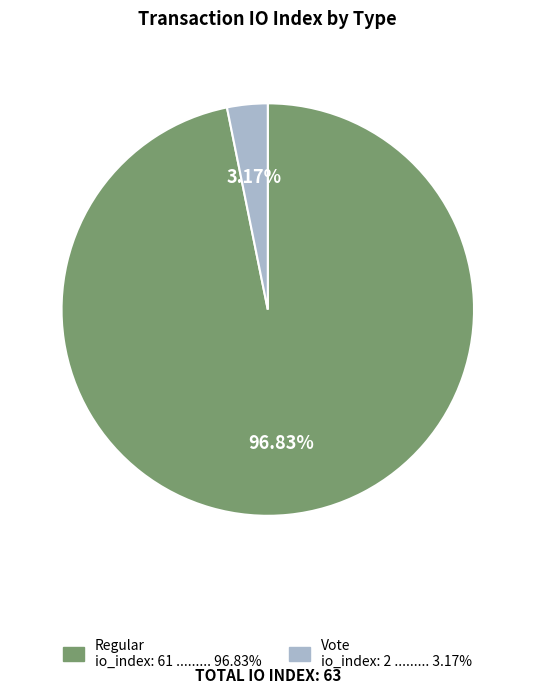

Does any single category account for the majority?

Yes